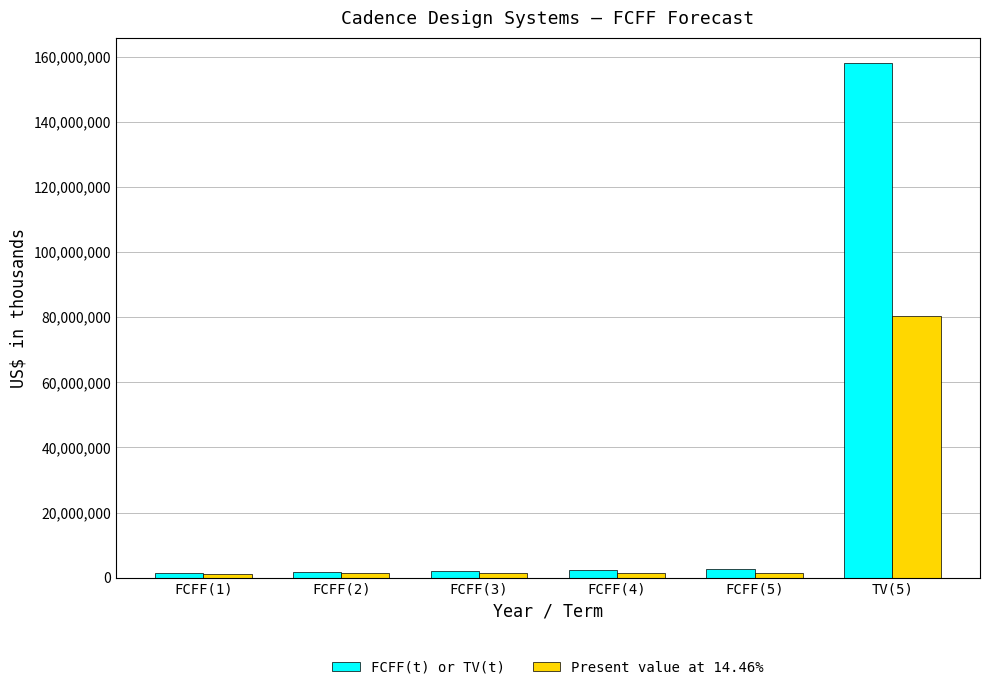

Which category has the highest value across all series?

TV(5)